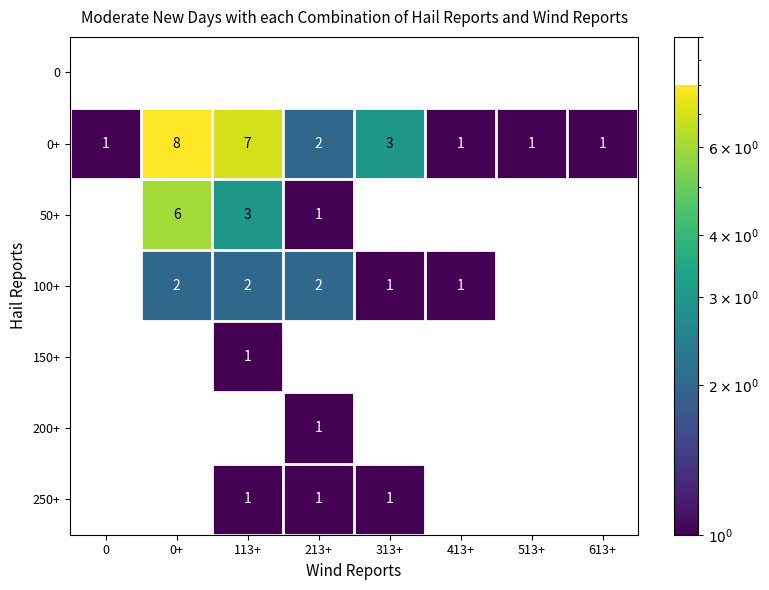

How many data points in 50+ are above 0?

3